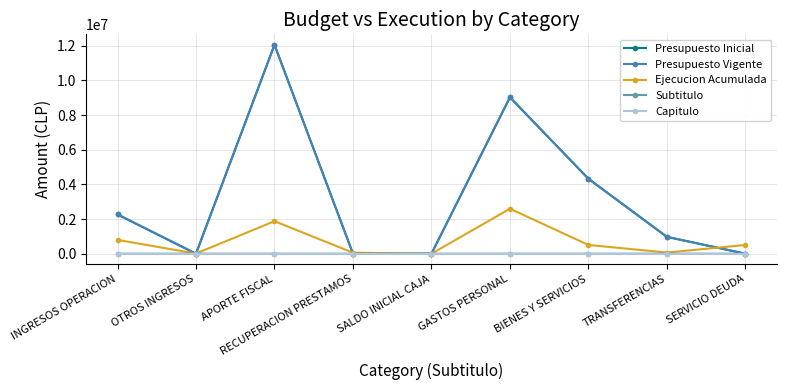

Does the chart have visible grid lines?

Yes